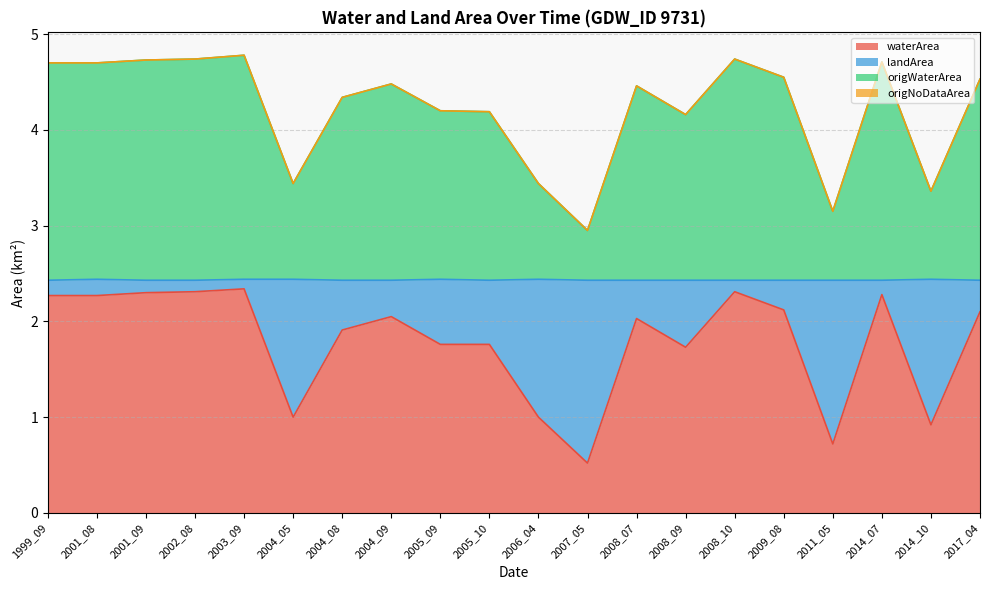

Which category has the lowest value in the waterArea series?

2007_05